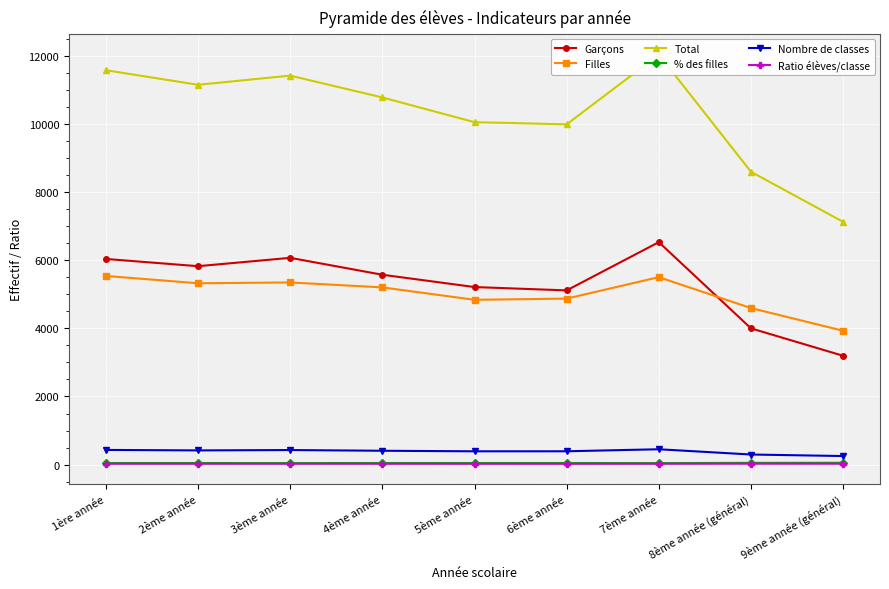

What is the total value across all series at 7ème année?

24578.3